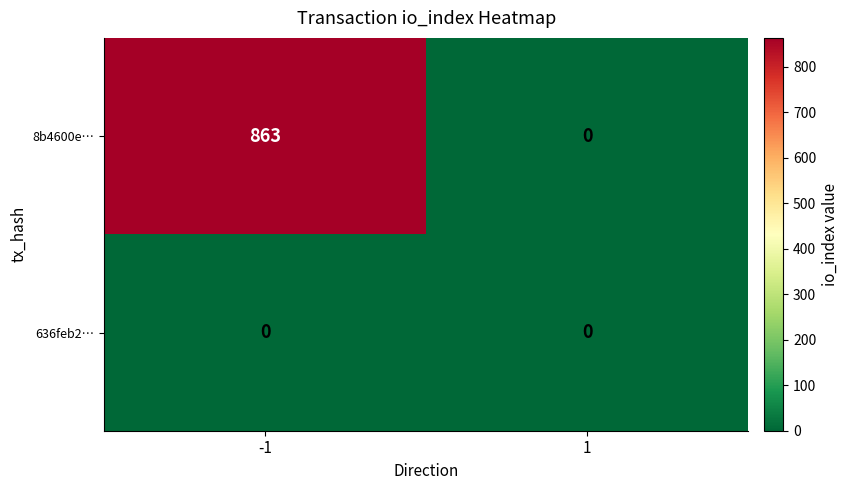

What is the average value of the 8b4600e… series?

432